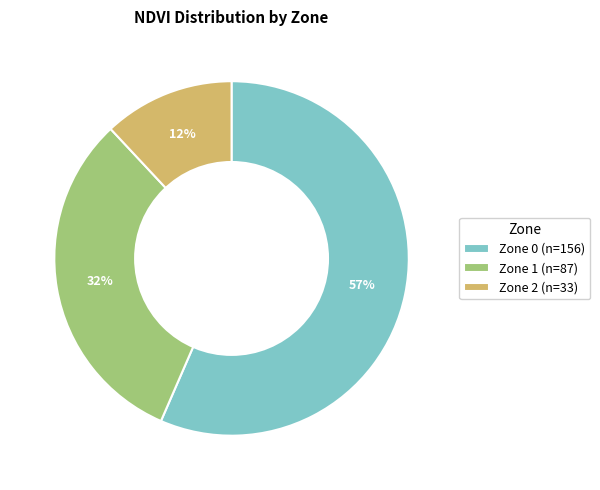

Which slice is the largest?

Zone 0